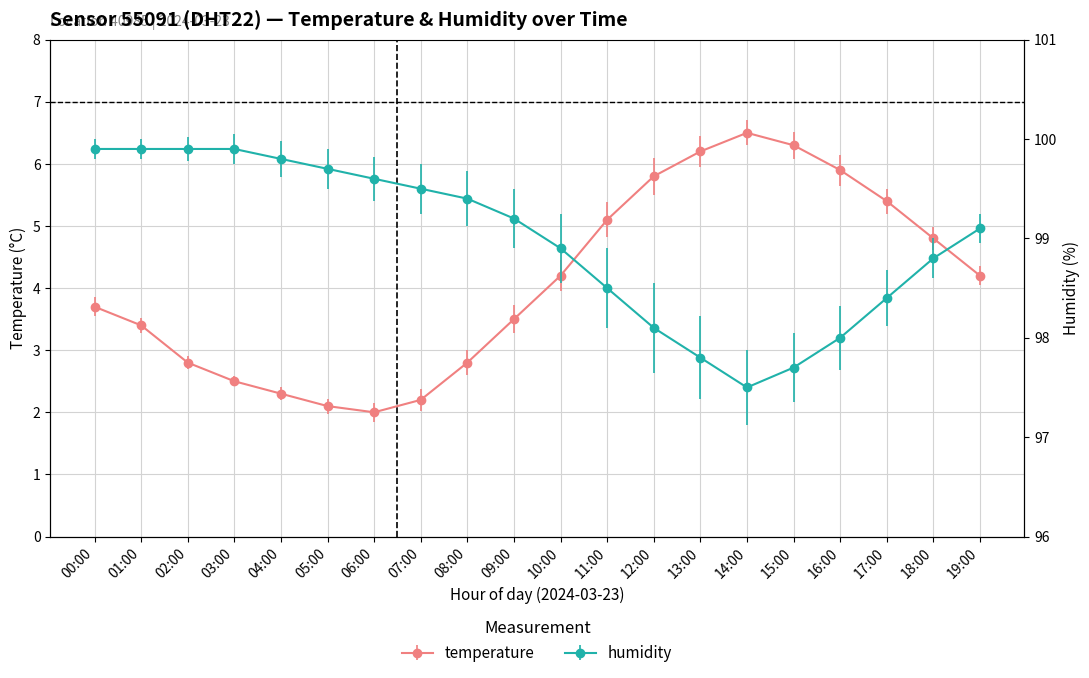

Is the value of temperature at 08:00 greater than the value of humidity at 07:00?

No